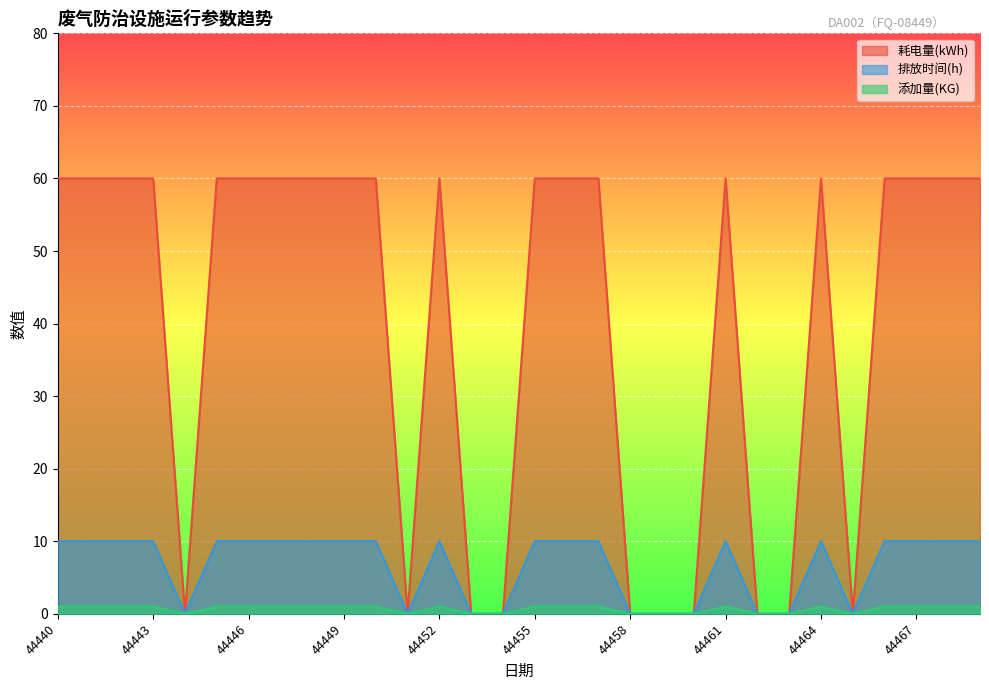

Between 44450 and 44460, which series saw the biggest shift?

耗电量(kWh)